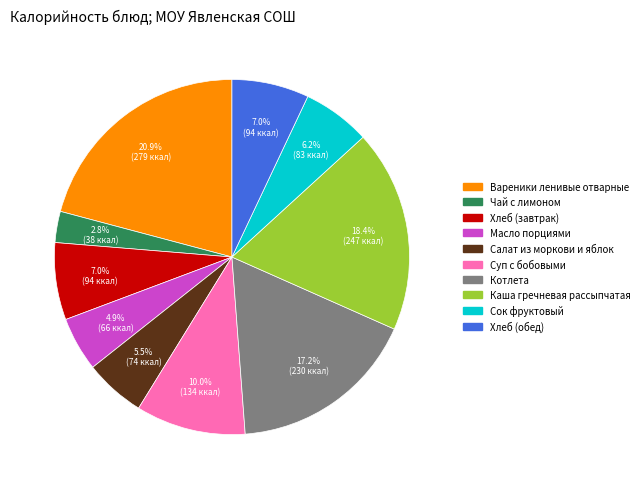

Does any single category account for the majority?

No